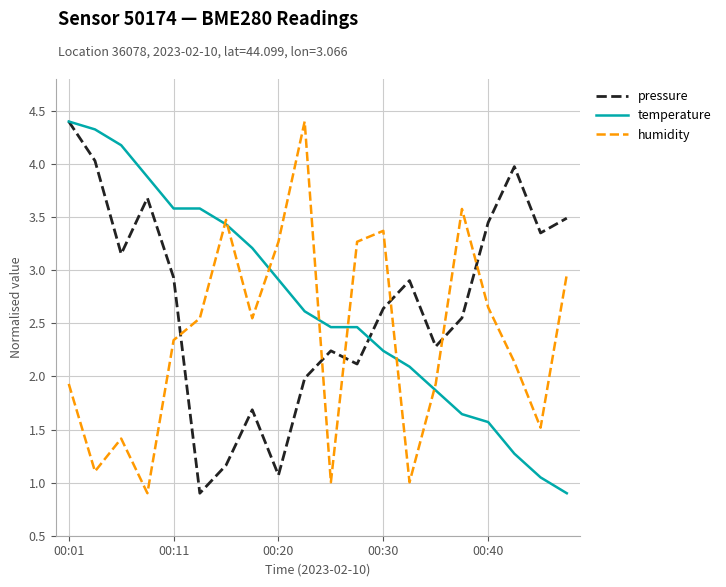

What is the maximum value shown in the chart?

4.4